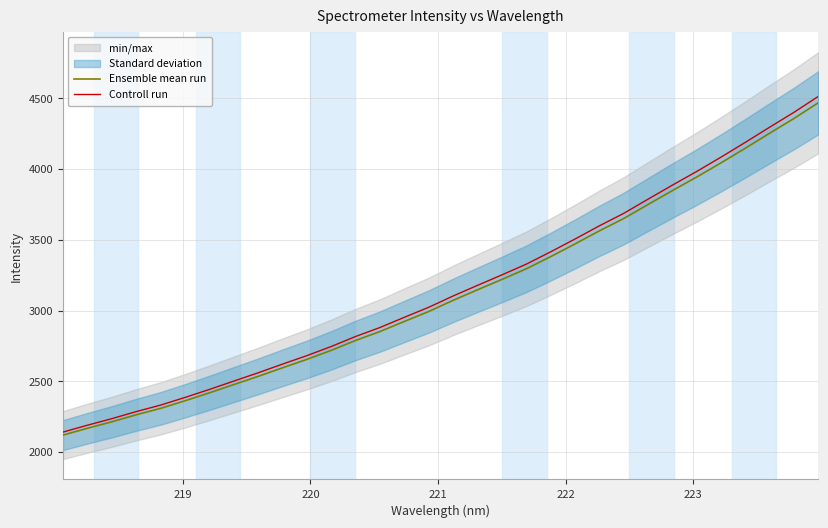

What is the value of the Controll run point at the 15th from the left?

2952.4